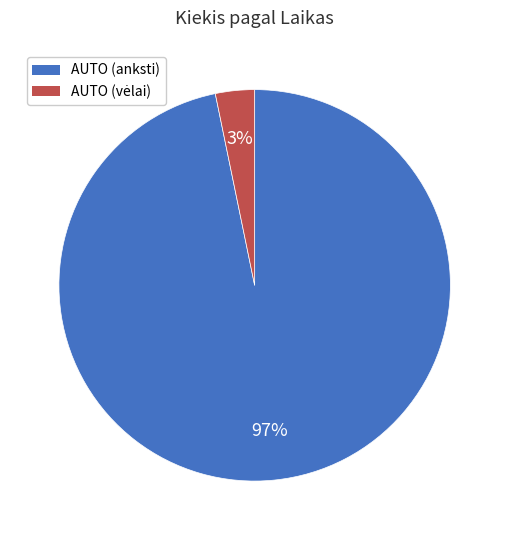

Is there a majority slice in this chart?

Yes